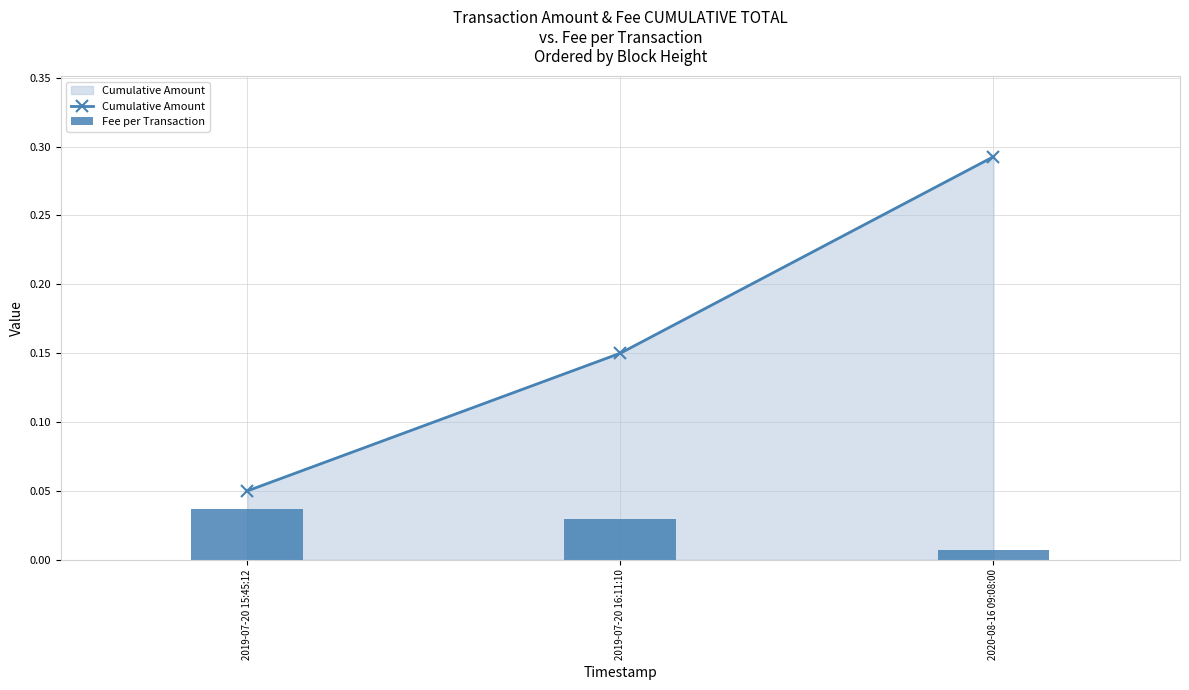

At which label is Cumulative Amount closest to 0?

2019-07-20 15:45:12